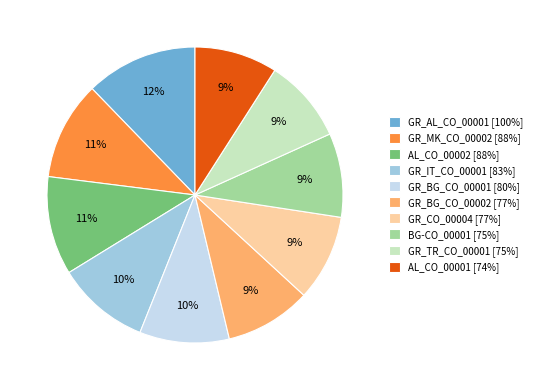

True or false: GR_IT_CO_00001 [83%] accounts for 10% of the total.

True